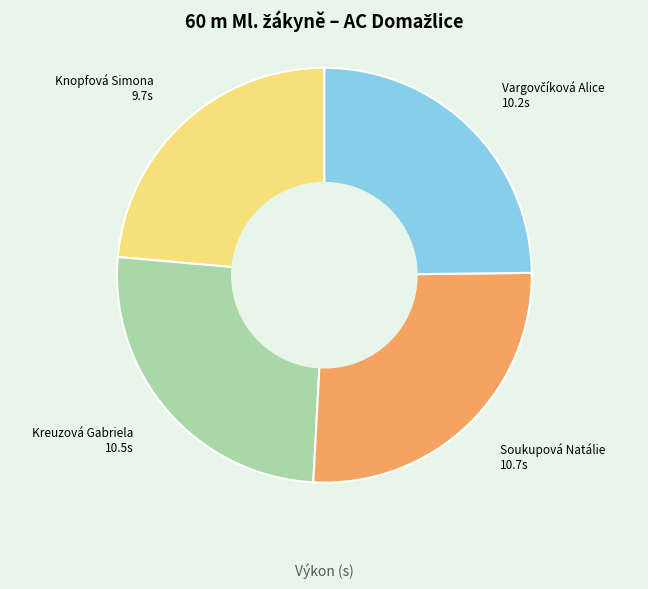

What is the ratio of the value at Knopfová Simona to the value at Soukupová Natálie?

0.9